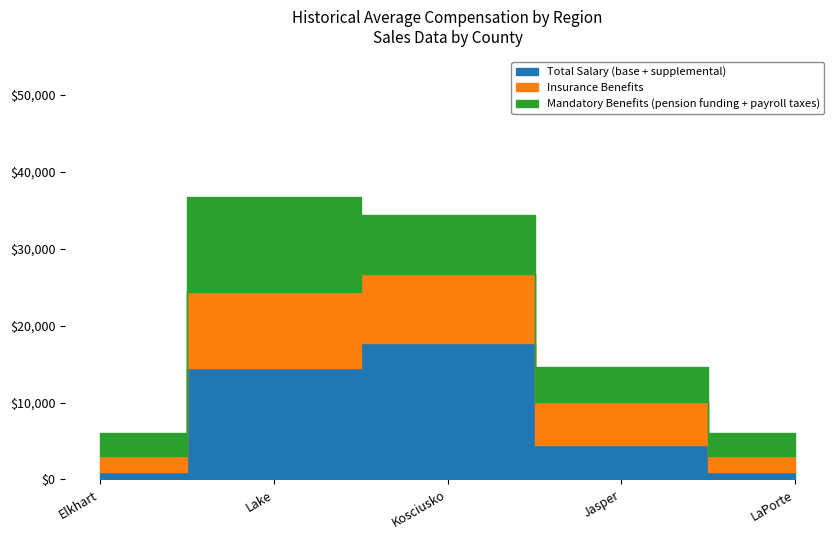

What is the difference between the maximum and second lowest values in the Mandatory Benefits (pension funding + payroll taxes) series?

9332